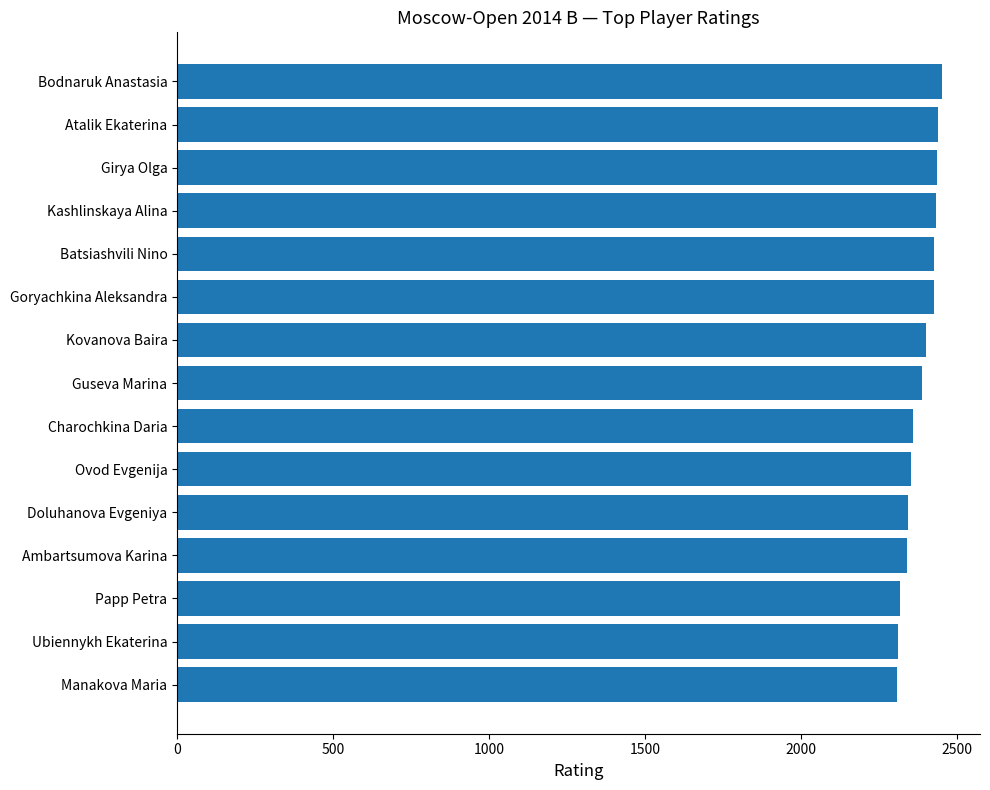

Read the value at Bodnaruk Anastasia.

2452